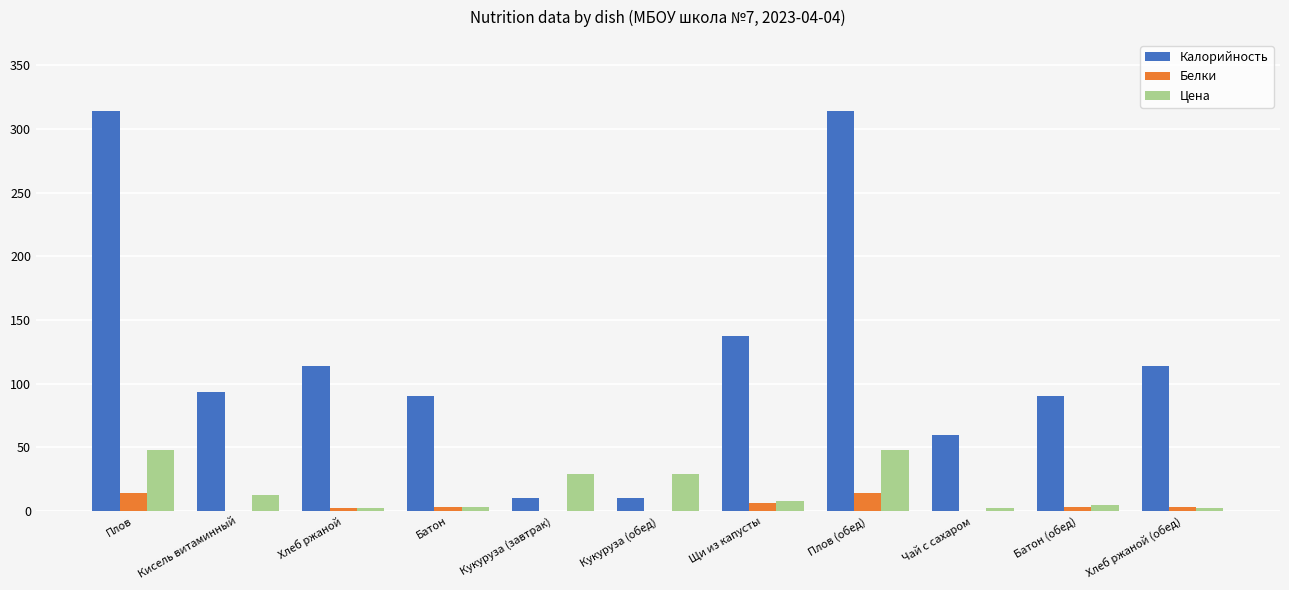

What is the greatest value displayed?

314.2